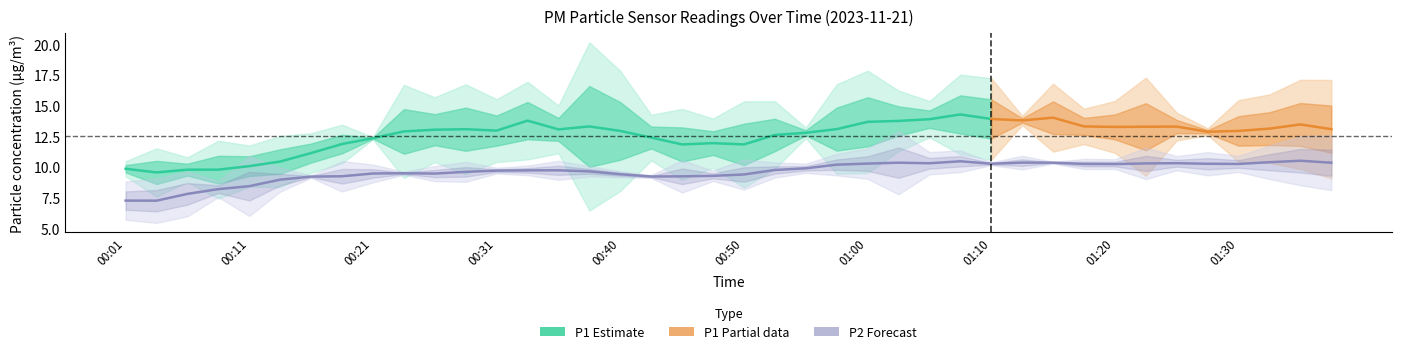

Which category has the highest value in the P2 series?

01:03